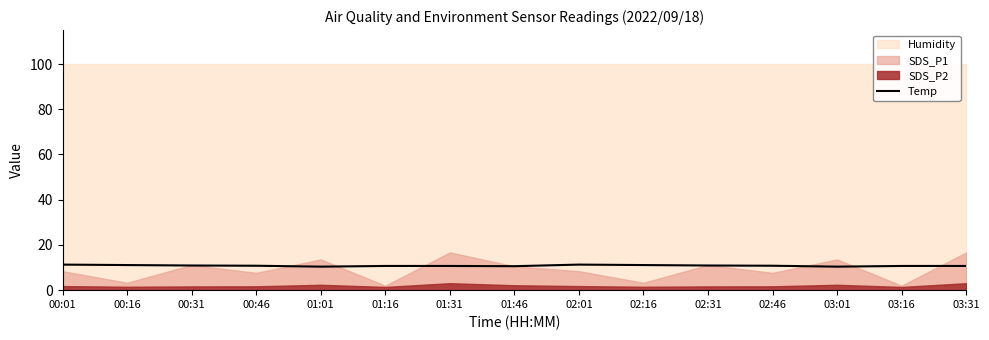

Rank the categories by value from highest to lowest.

00:01, 02:01, 00:16, 02:16, 00:31, 02:31, 00:46, 02:46, 01:16, 01:31, 03:16, 03:31, 01:46, 01:01, 03:01